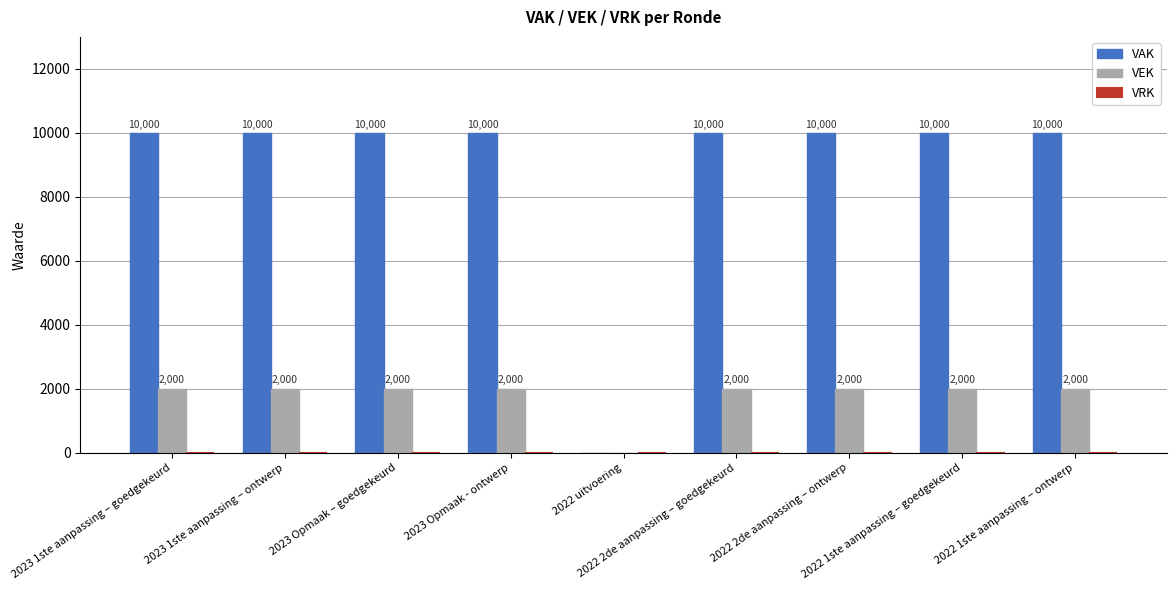

What is the sum of all VEK values?

16000